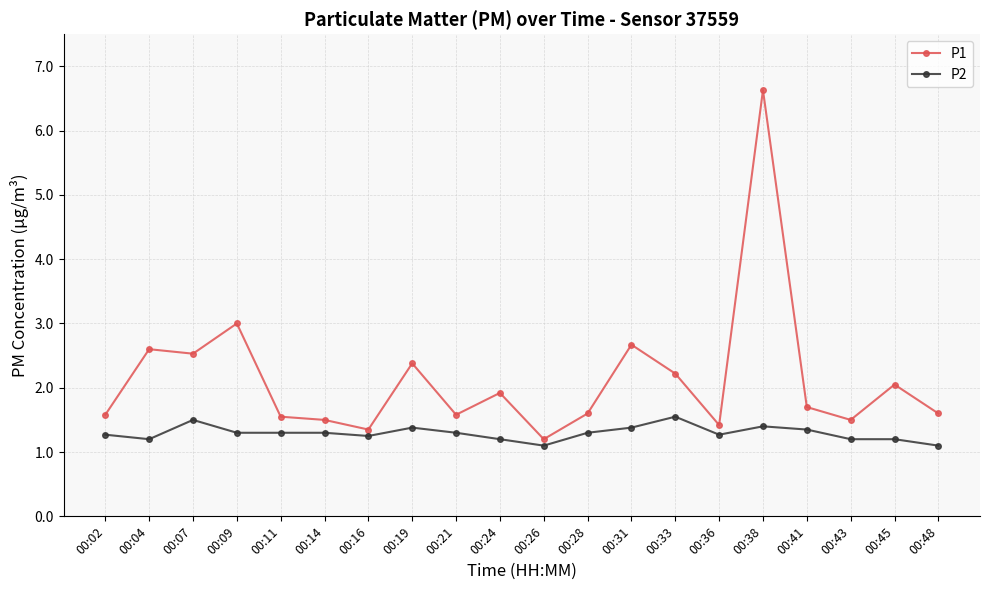

Where is P1 nearest to the value 3?

00:09